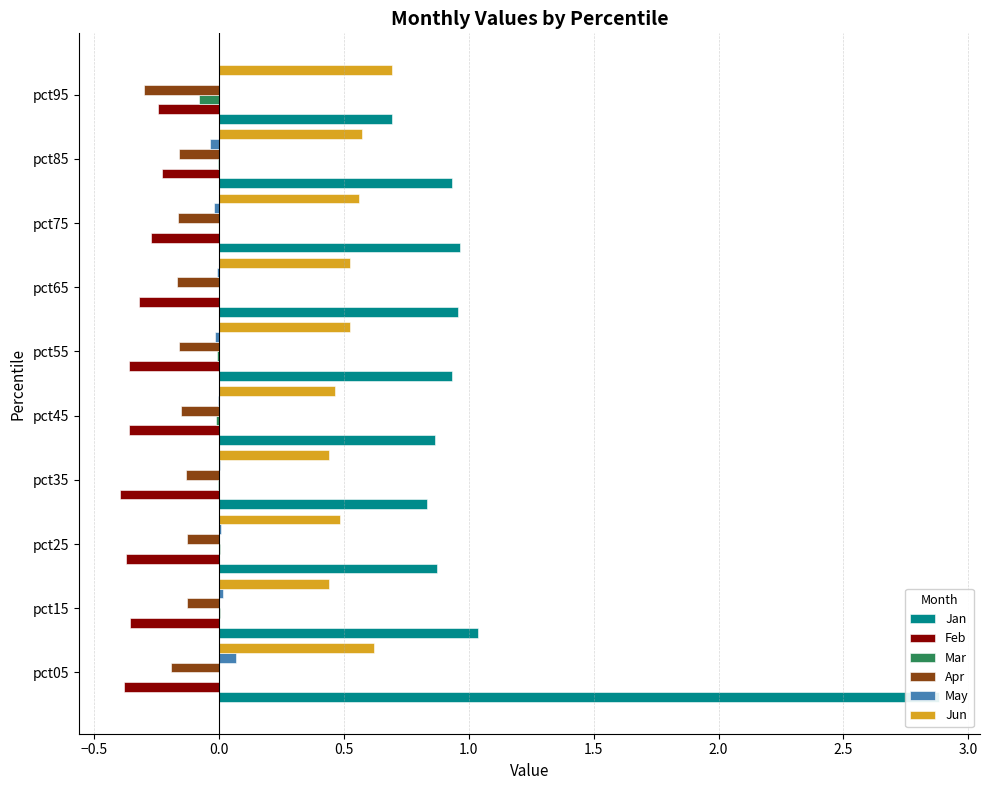

What is the minimum value shown in the chart?

-0.4